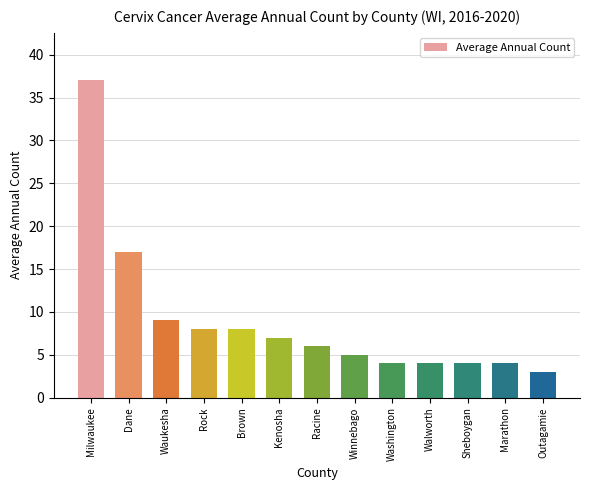

What is the value of the 8th bar from the left?

5